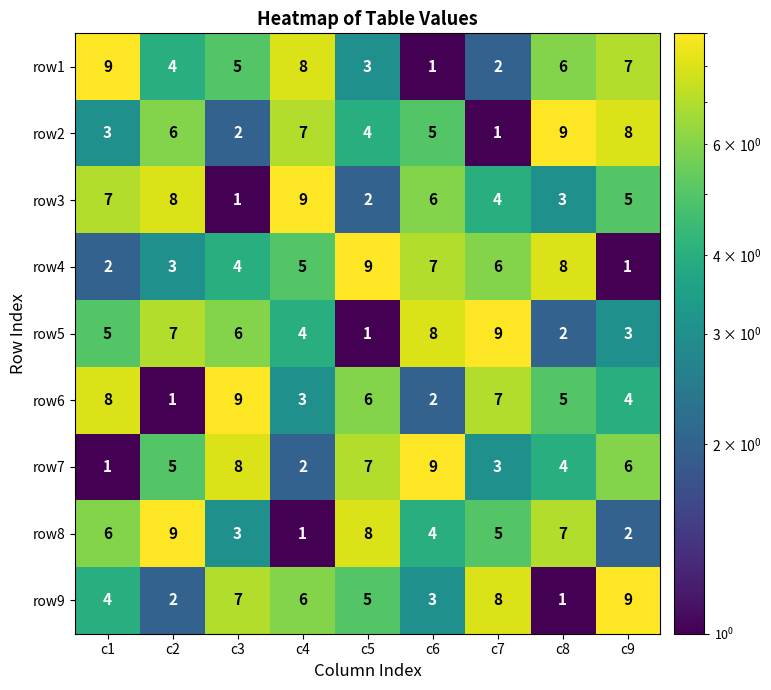

What is the average value of the row8 series?

5